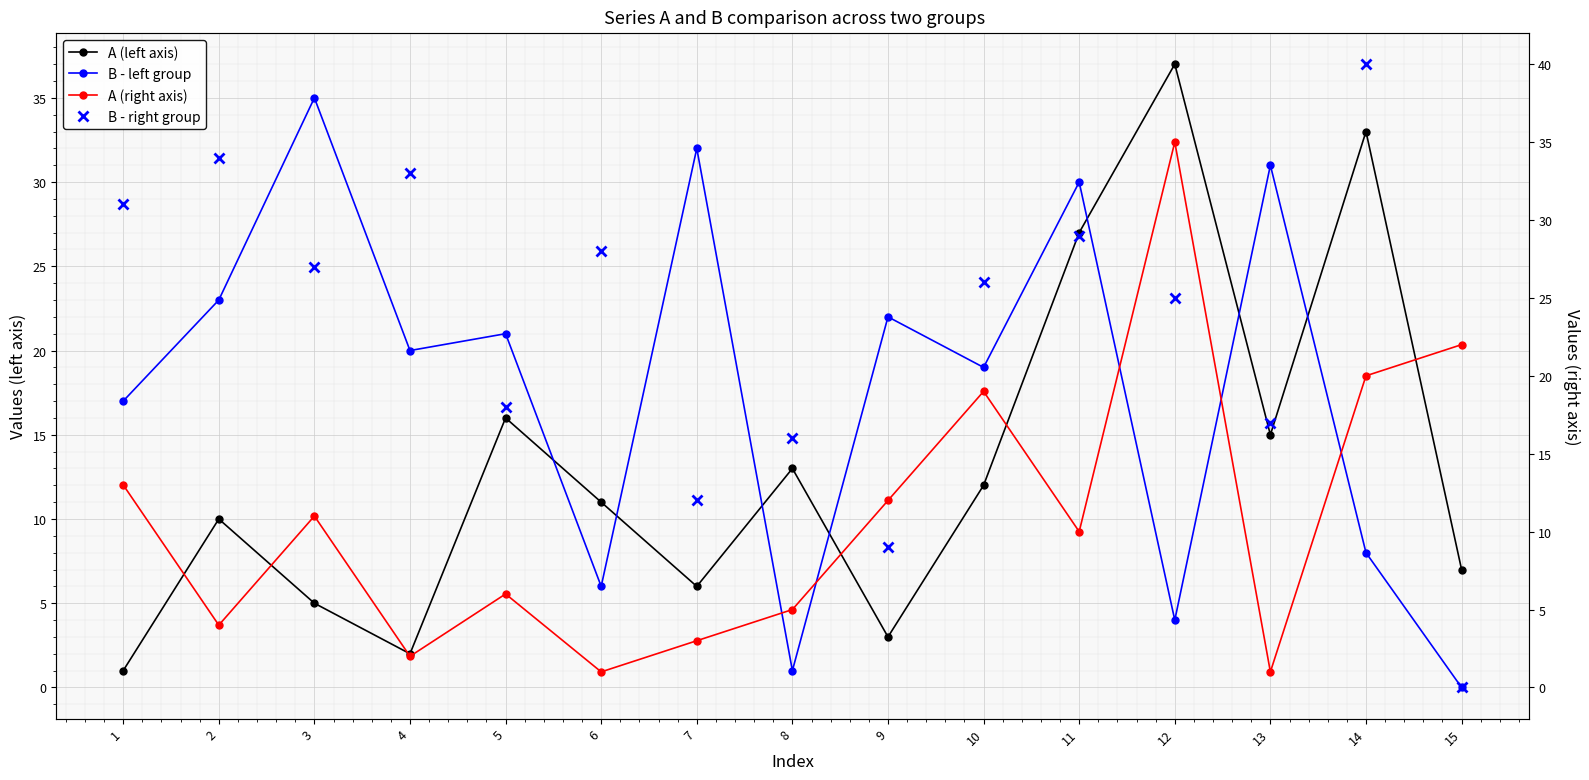

Rank the series by their average value, from lowest to highest.

A (right axis), A (left axis), B - left group, B - right group